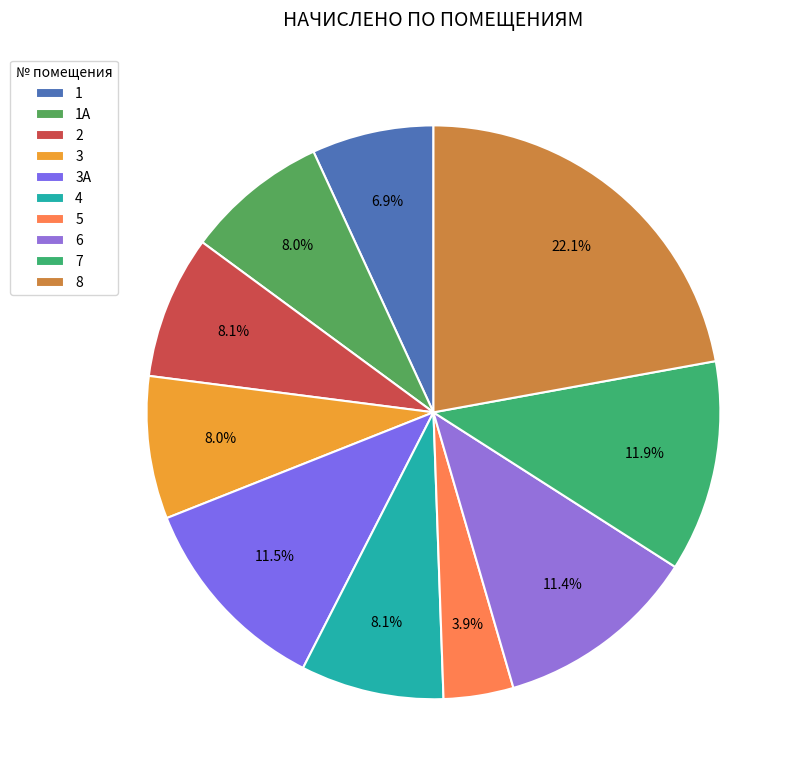

To the nearest percent, what is the difference between the largest and smallest slice percentages?

18%